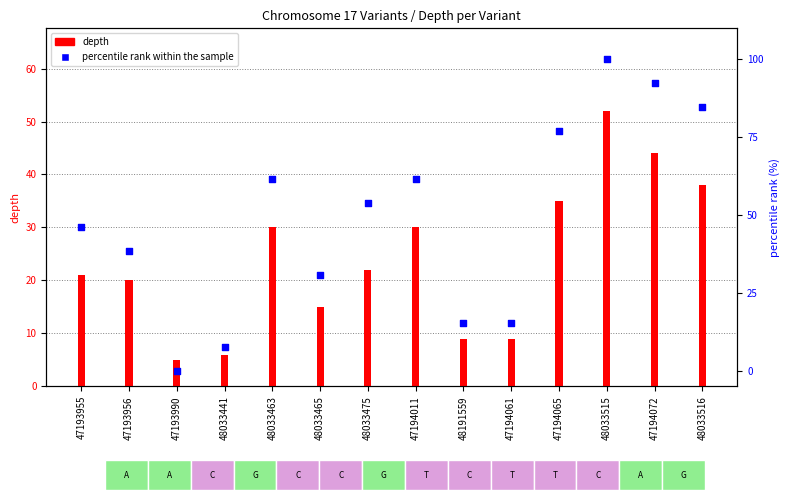

At how many categories does at least one series exceed 68?

4